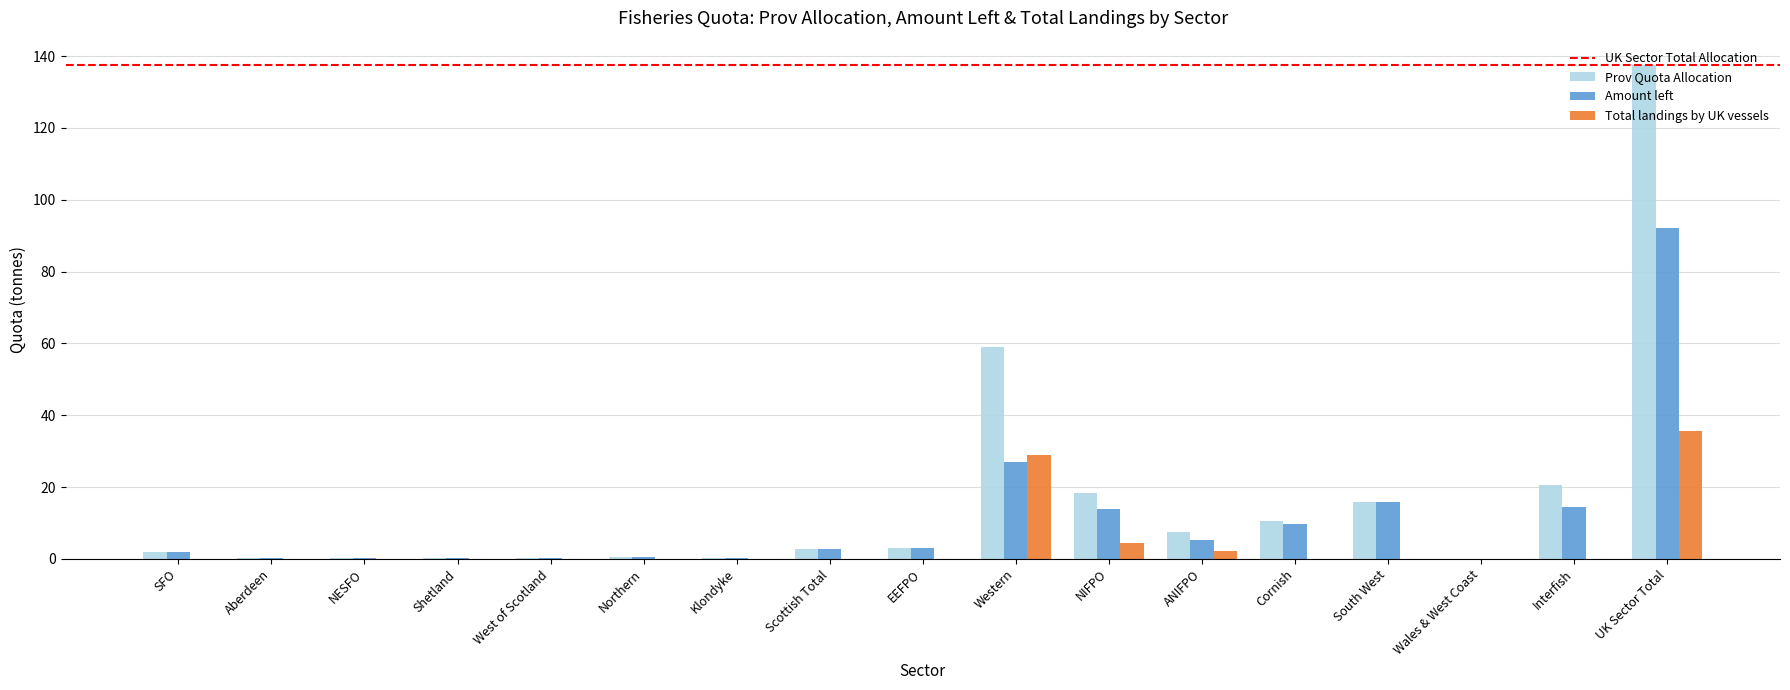

Does the chart contain stacked bars?

No